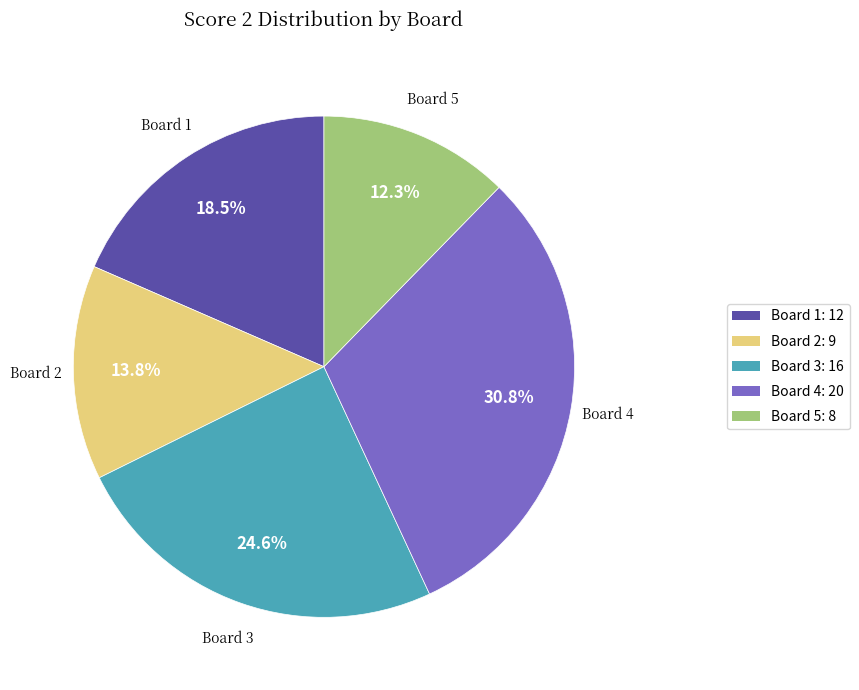

Is there a majority slice in this chart?

No